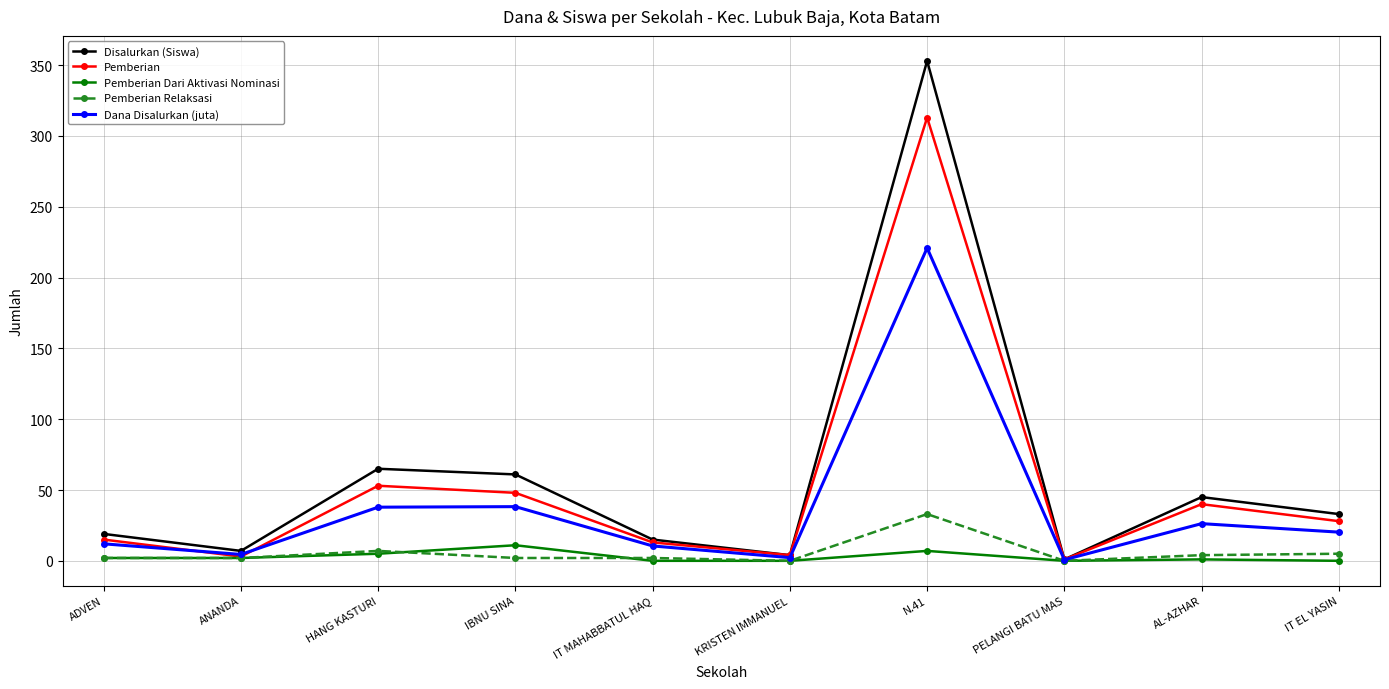

What value does the Pemberian Dari Aktivasi Nominasi series have at HANG KASTURI?

5.0